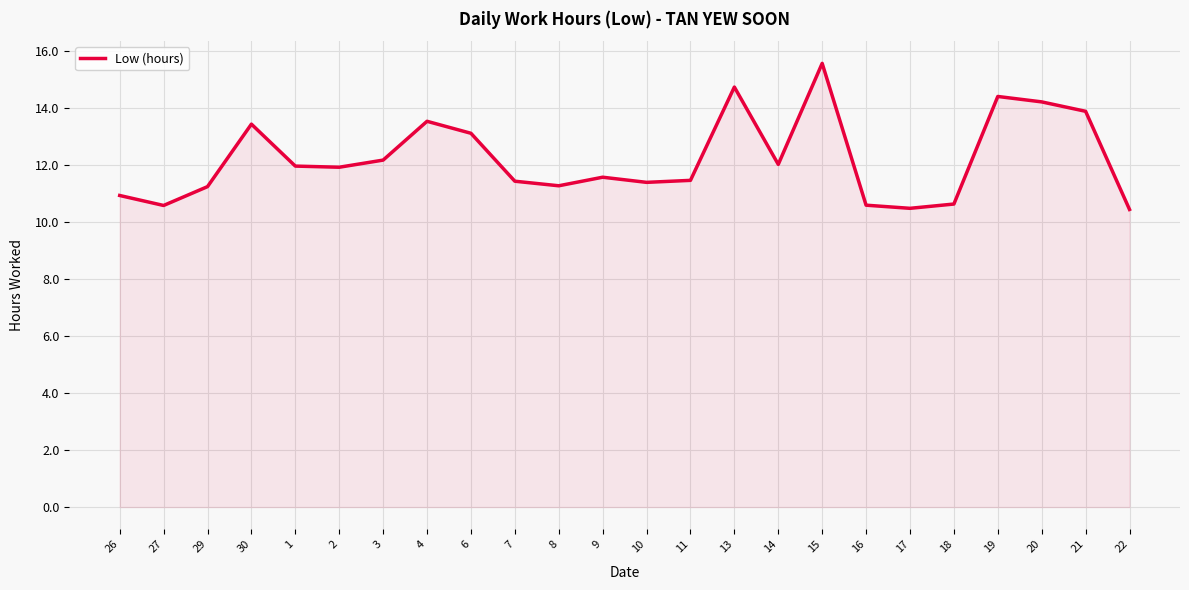

What is the change in value from 10 to 13?

+3.3